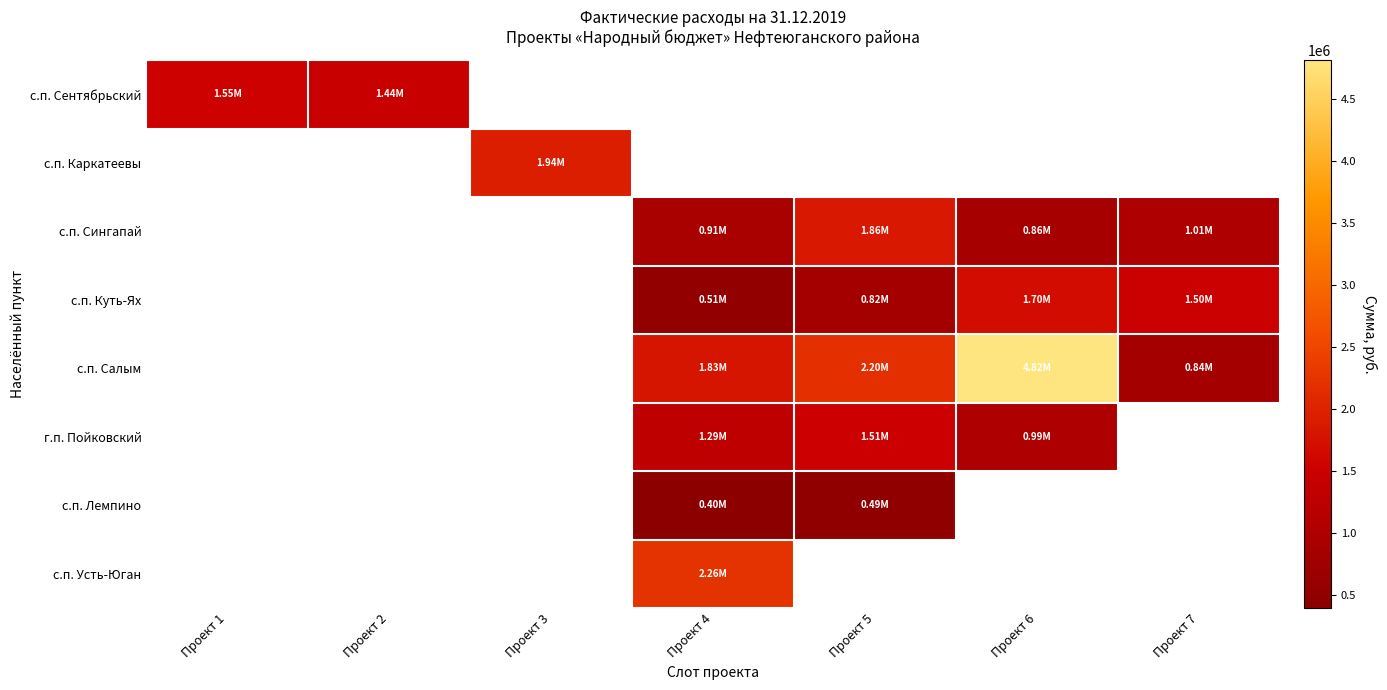

How many values in с.п. Сентябрьский are above zero?

2